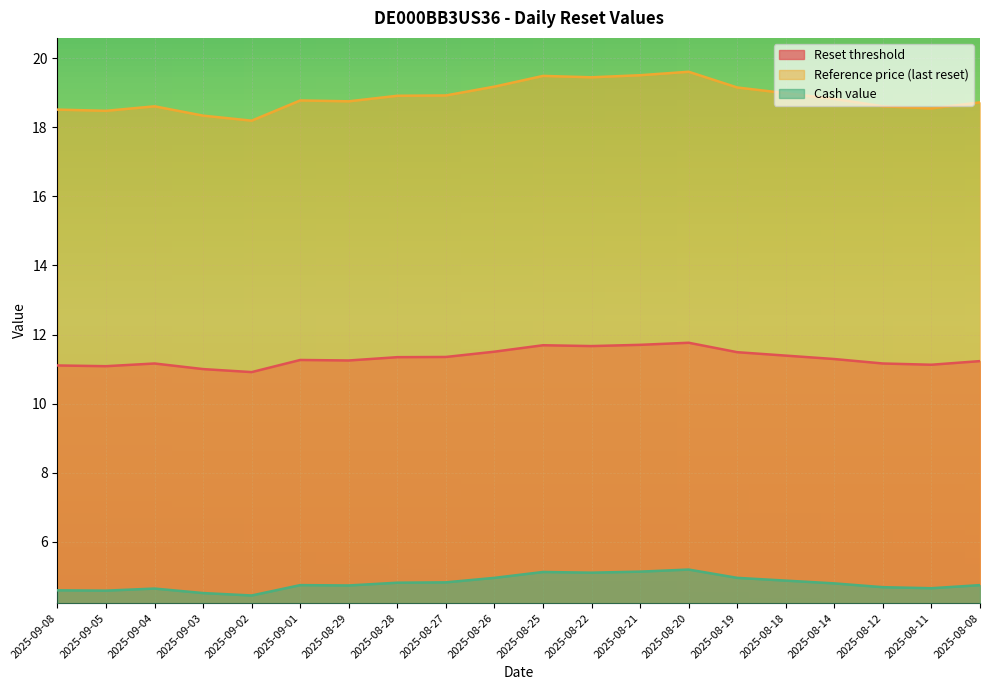

What is the difference between the Reference price (last reset) values at 2025-08-22 and 2025-08-14?

0.6